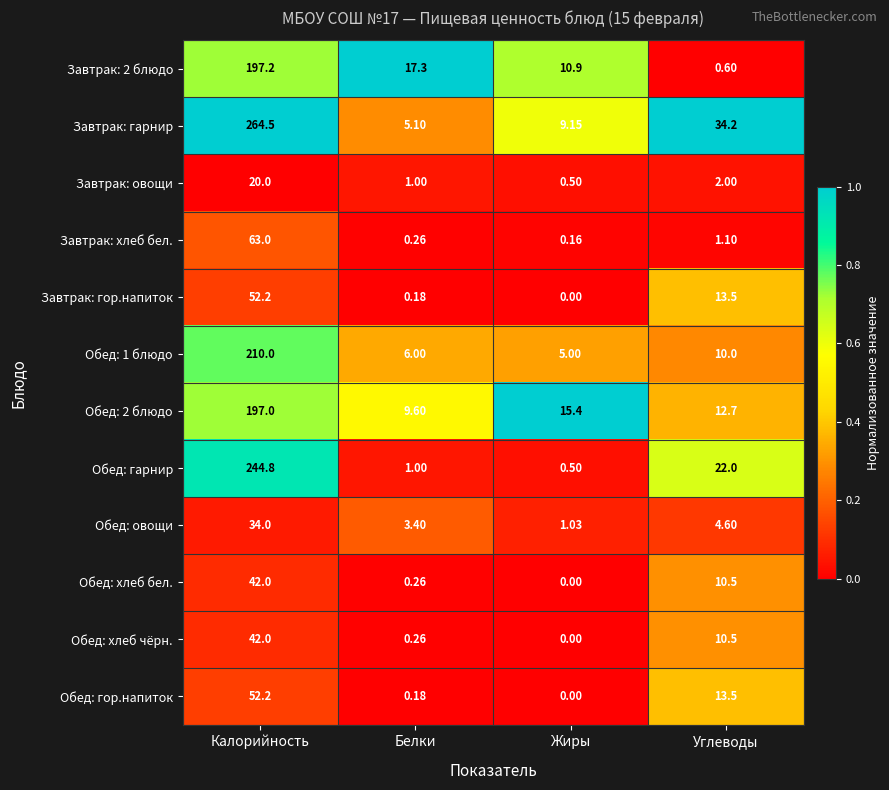

Between Калорийность and Углеводы, which series saw the biggest shift?

Завтрак: гарнир